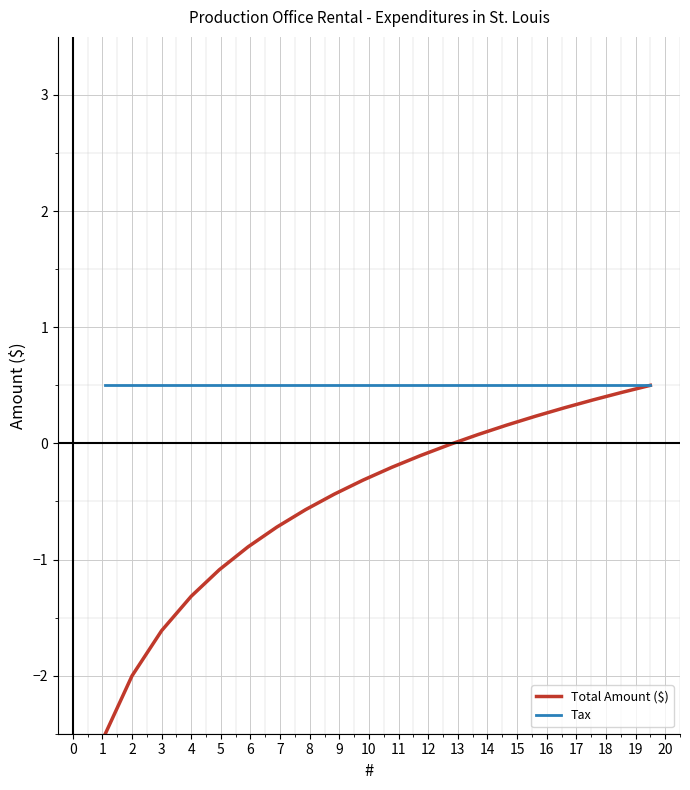

What is the greatest value displayed?

0.5